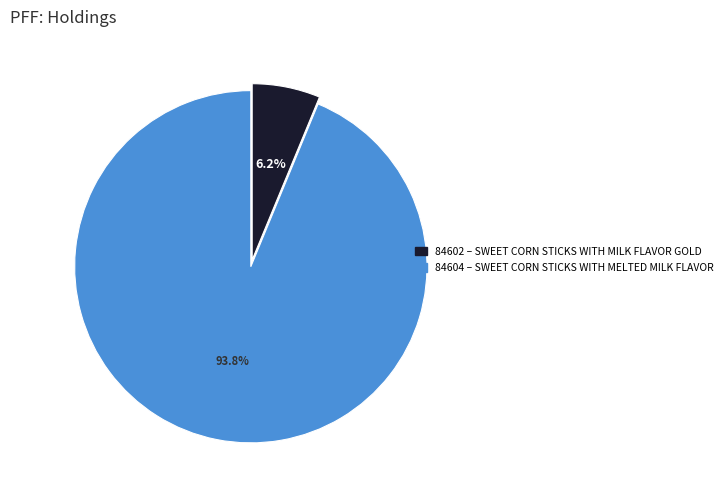

The 84604 slice represents 94% of the pie. True or false?

True